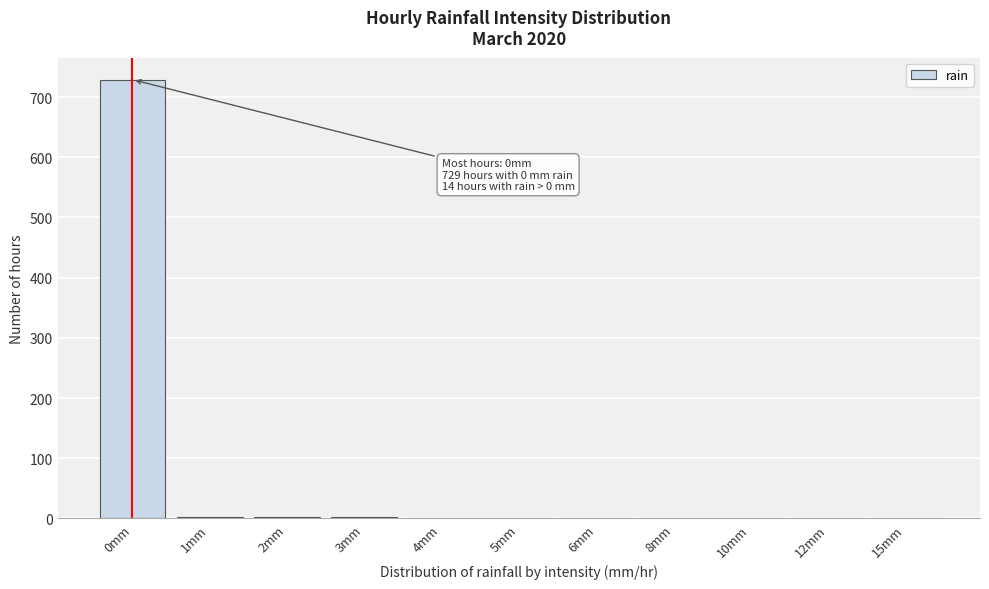

Which category has the highest value across all series?

0mm